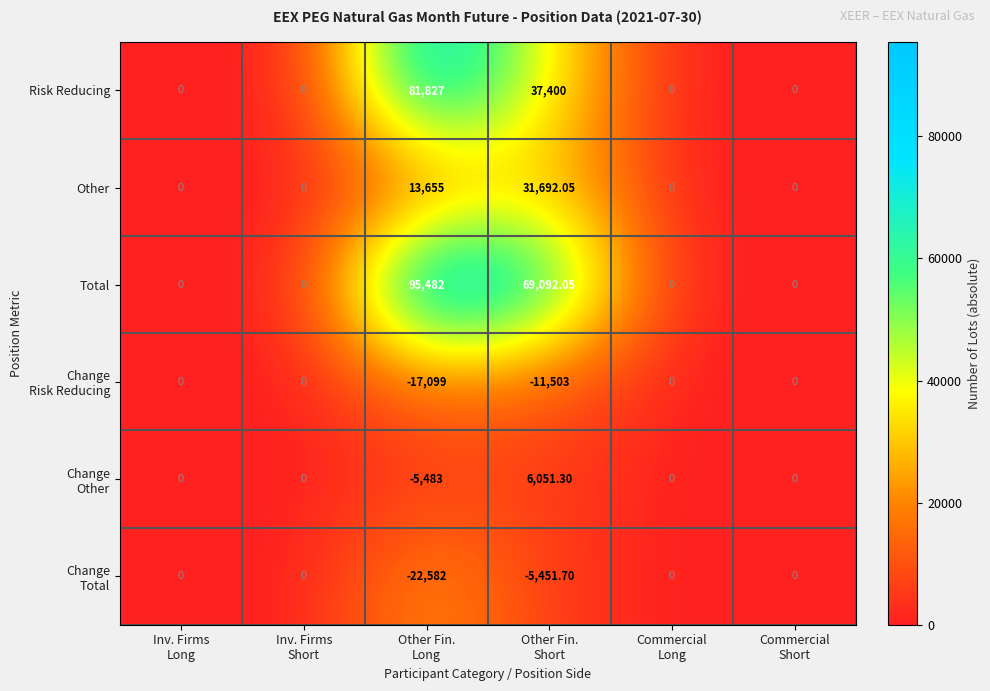

Which series has the largest total across all categories?

Total